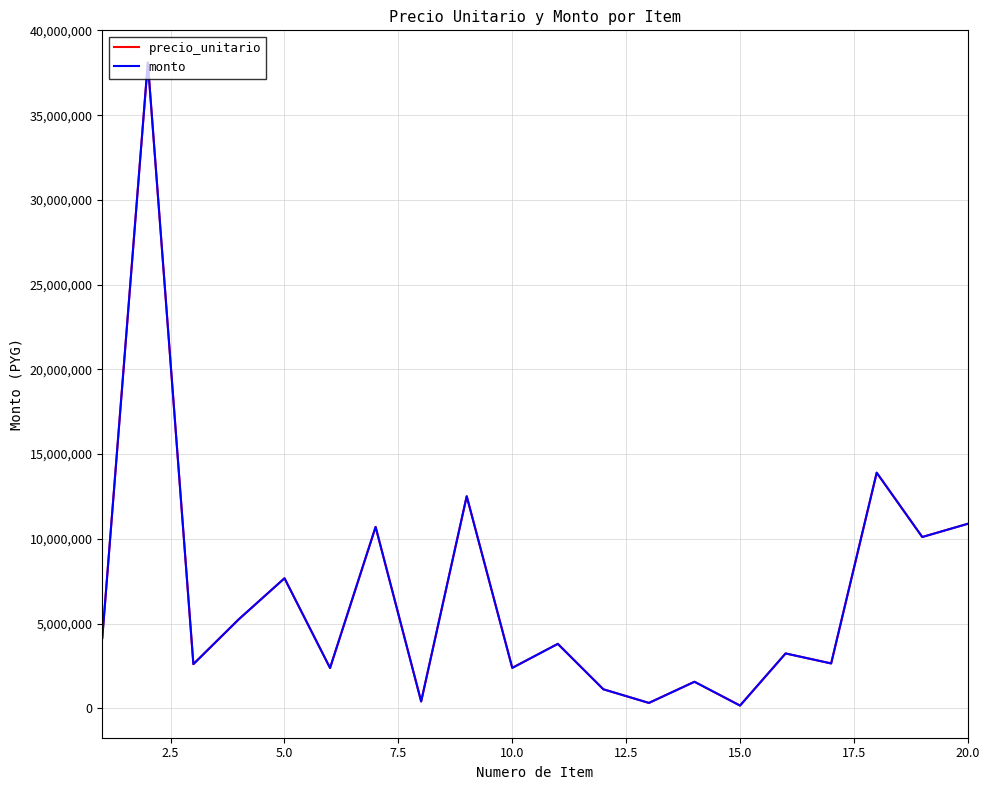

Does the chart have visible grid lines?

Yes